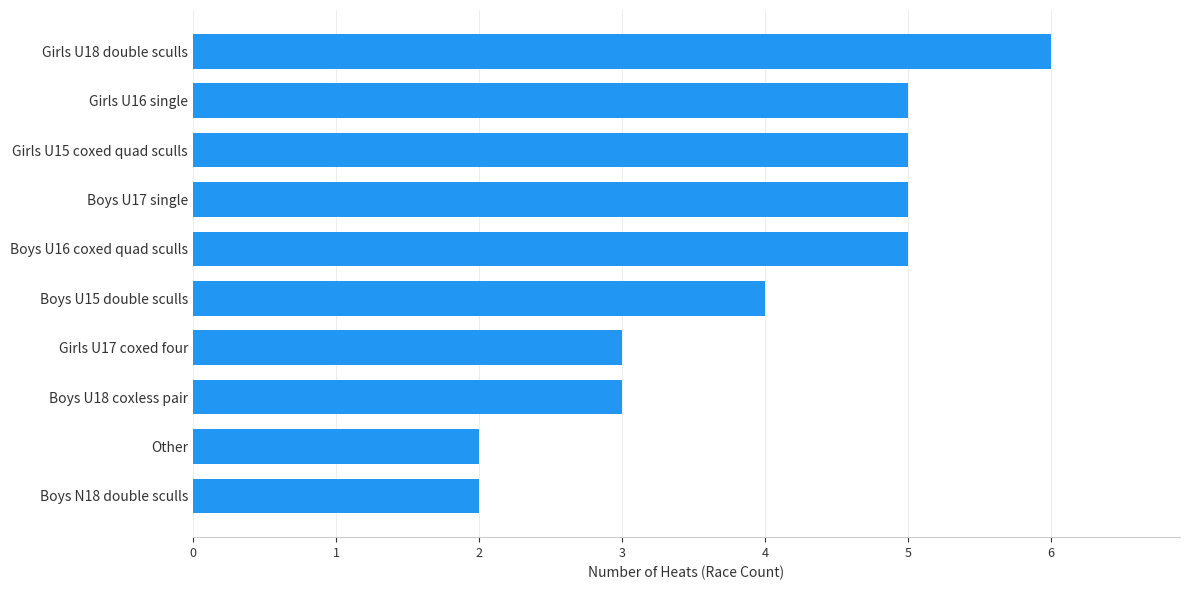

Reading bottom to top, transcribe all the data shown in this chart.

Boys N18 double sculls=2	Other=2	Boys U18 coxless pair=3	Girls U17 coxed four=3	Boys U15 double sculls=4	Boys U16 coxed quad sculls=5	Boys U17 single=5	Girls U15 coxed quad sculls=5	Girls U16 single=5	Girls U18 double sculls=6